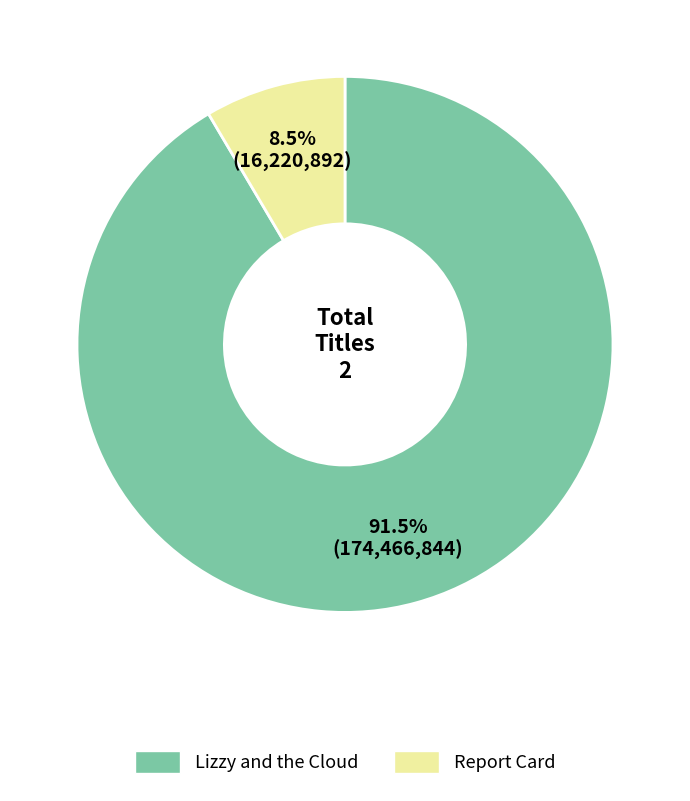

Combined, do Lizzy and the Cloud and Report Card account for over 50%?

Yes